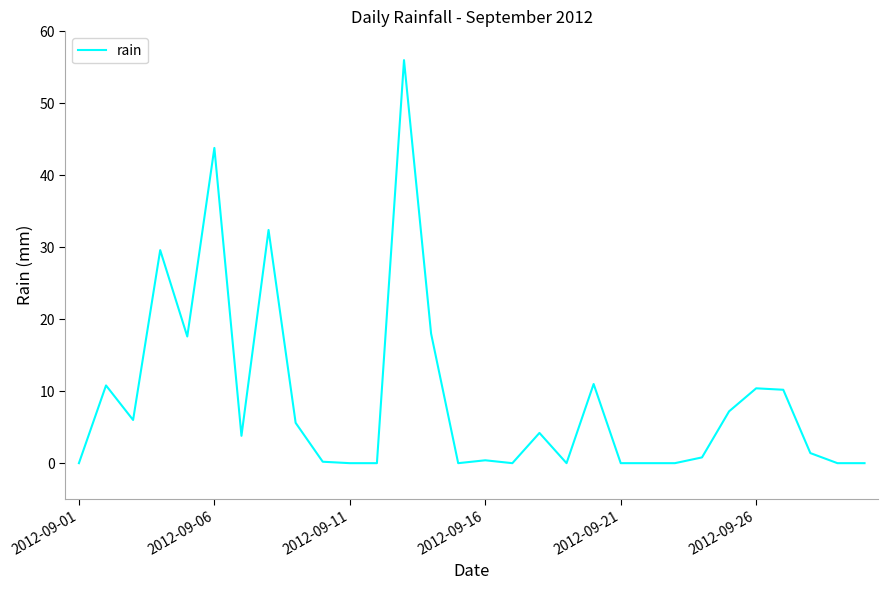

What is the maximum value shown in the chart?

56.0